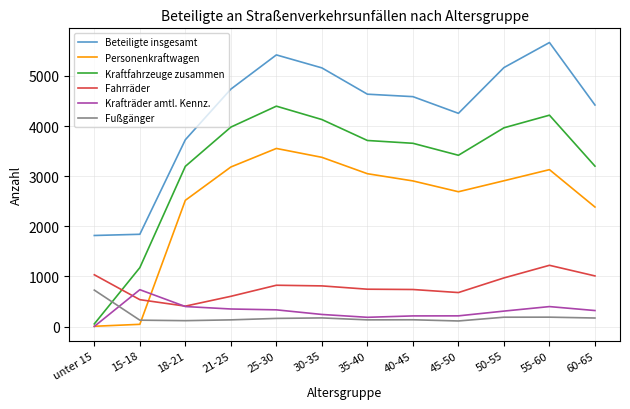

How many lines are shown in the chart?

6